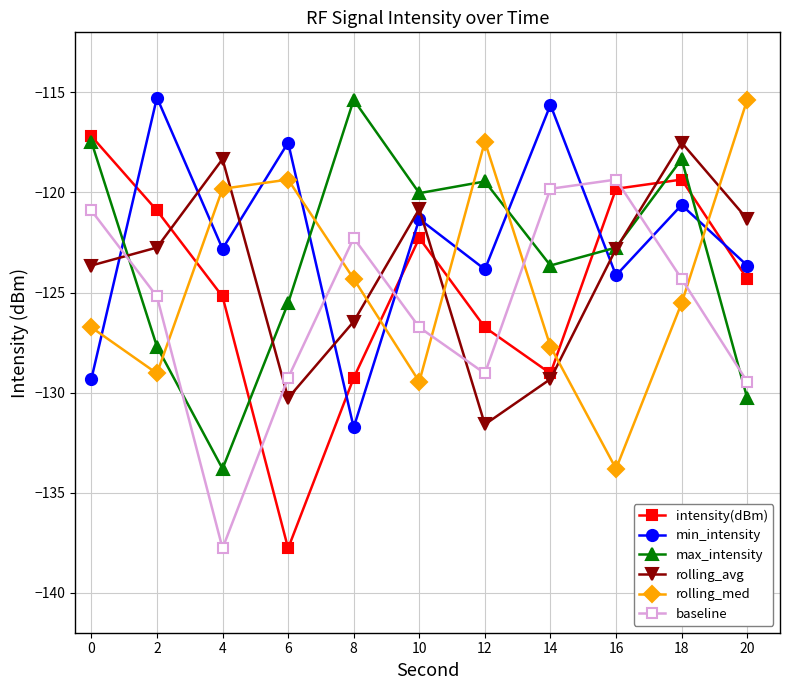

Which category has the lowest value in the max_intensity series?

4